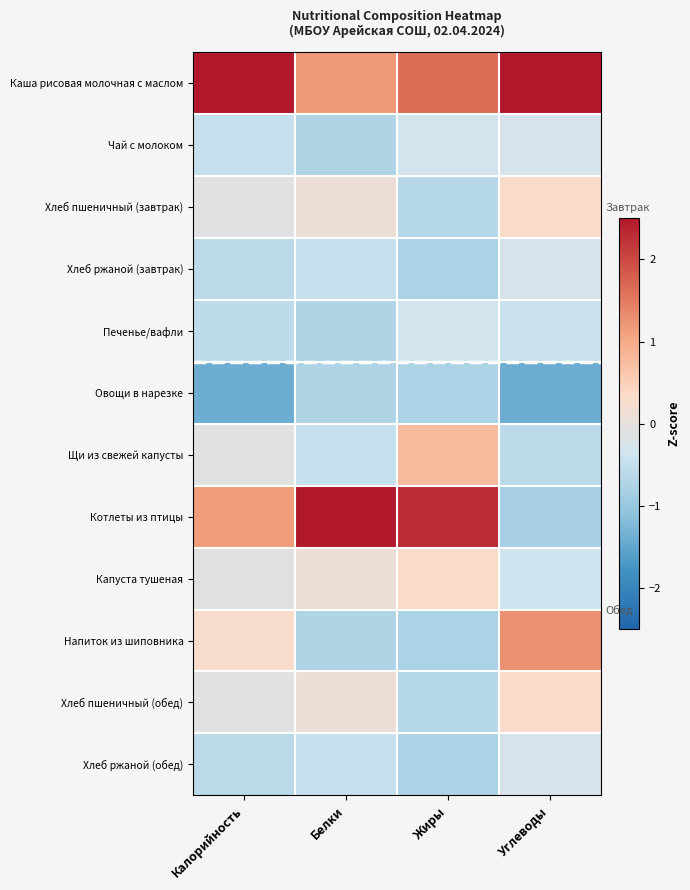

What is the maximum value for Капуста тушеная?

0.3